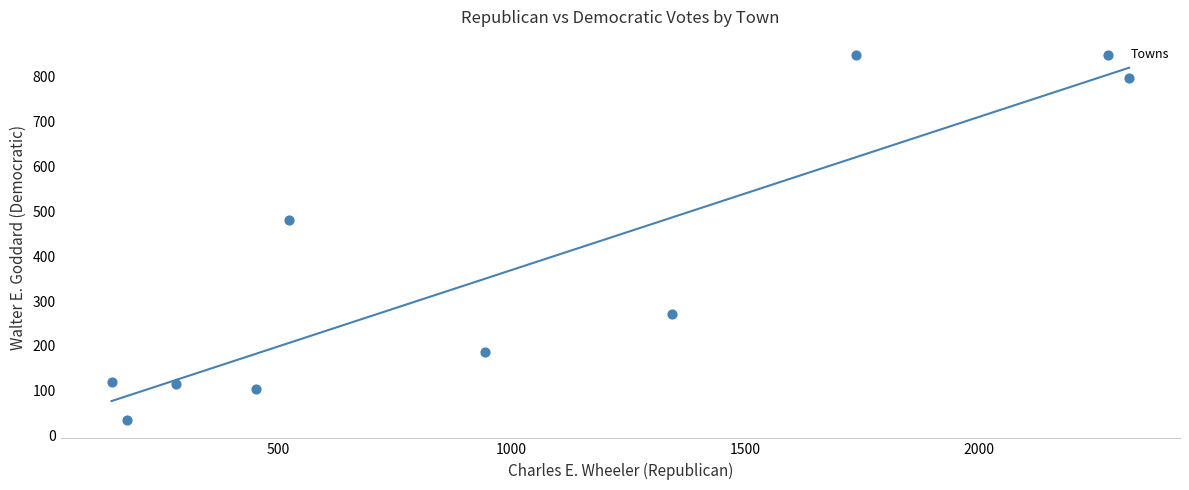

What is the average Y value?

328